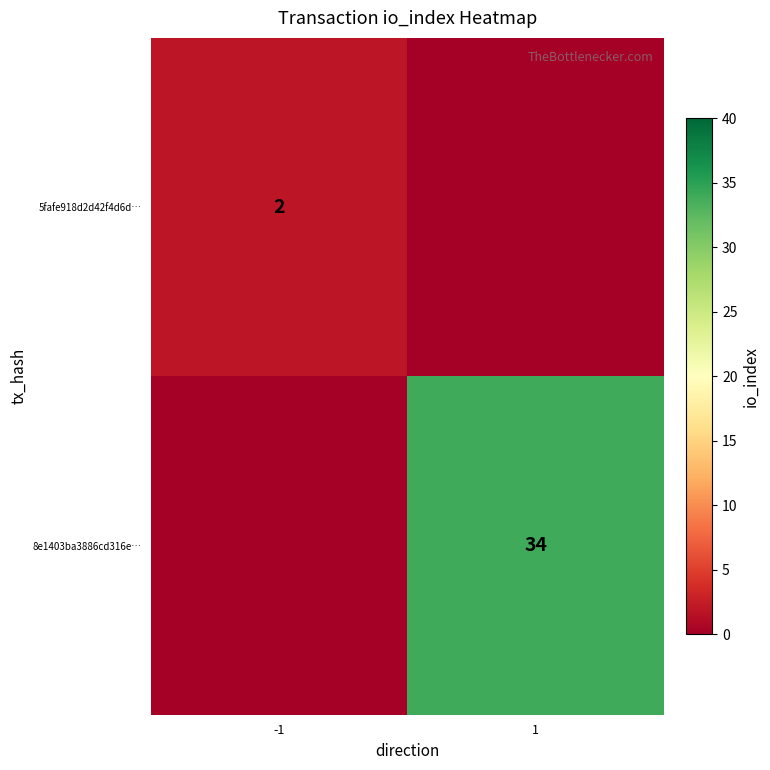

Count the number of data series in this chart.

2